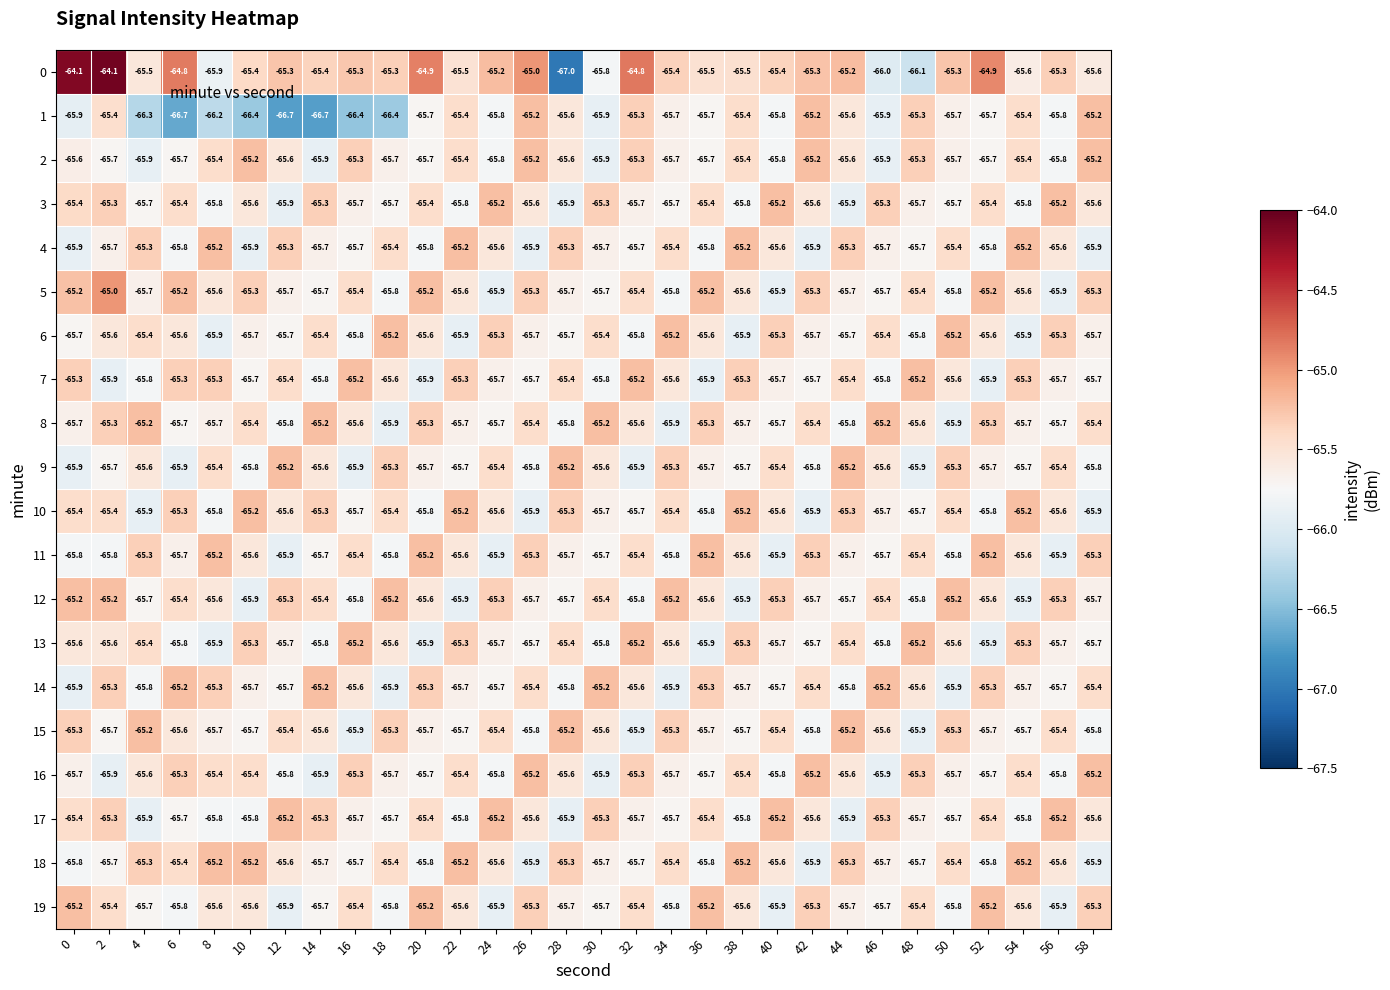

What is the maximum value for 2?

-65.2